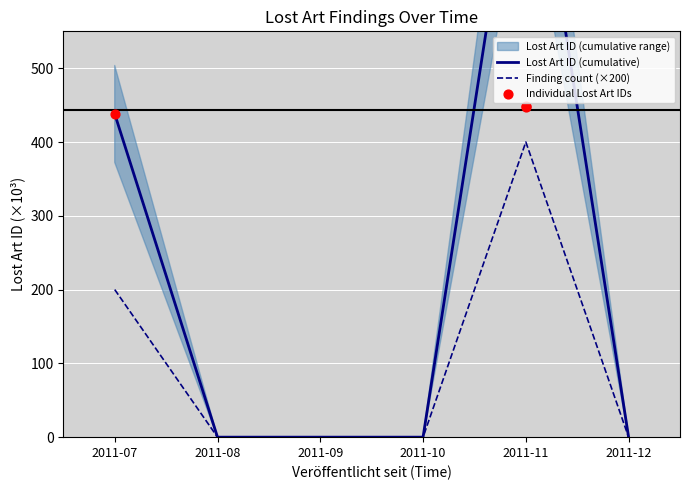

The value of Finding count (×200) at 2011-10 is 0. True or false?

True